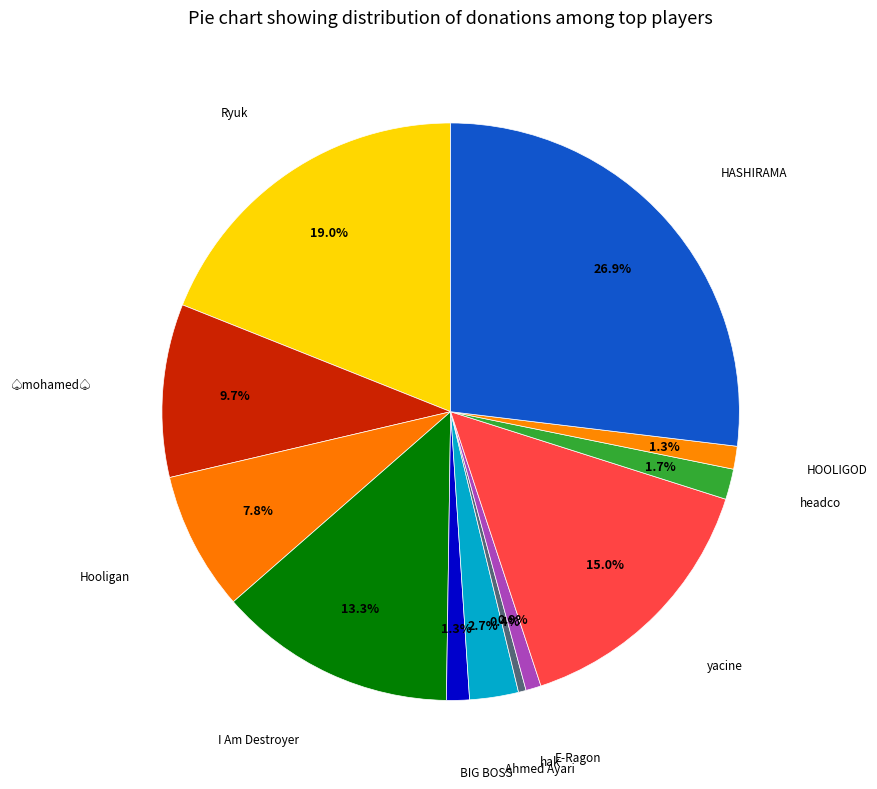

How many segments does this pie chart have?

12